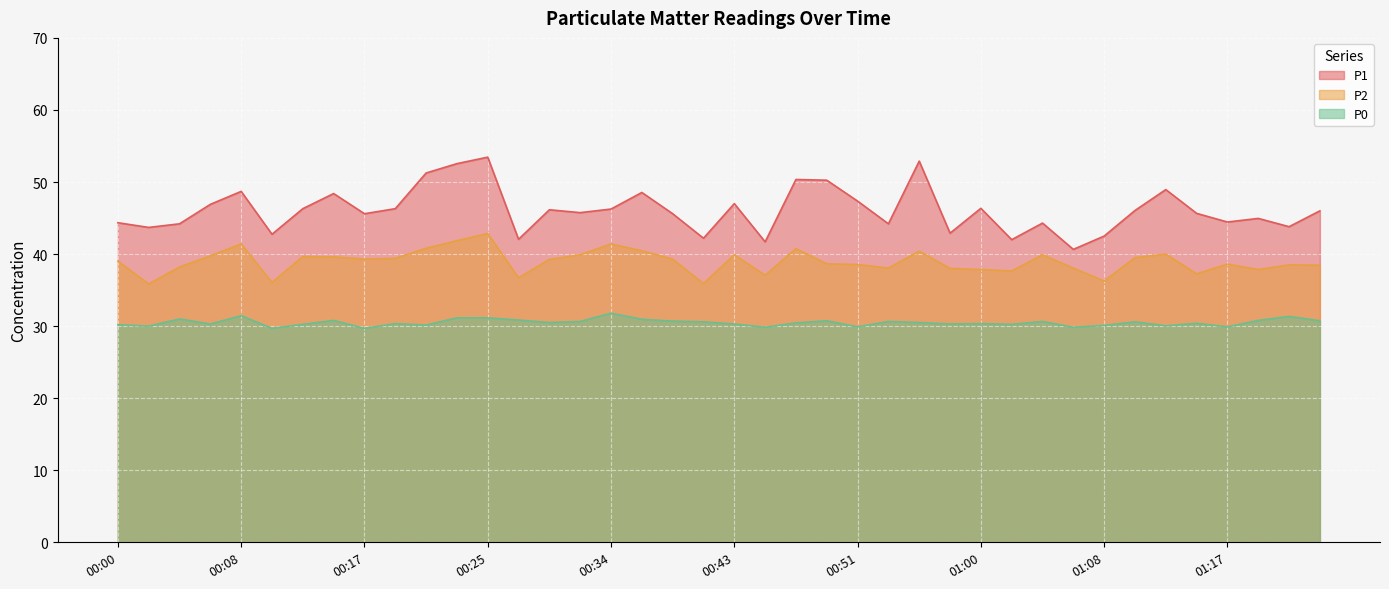

What is the label of the 24th point from the left?

00:49